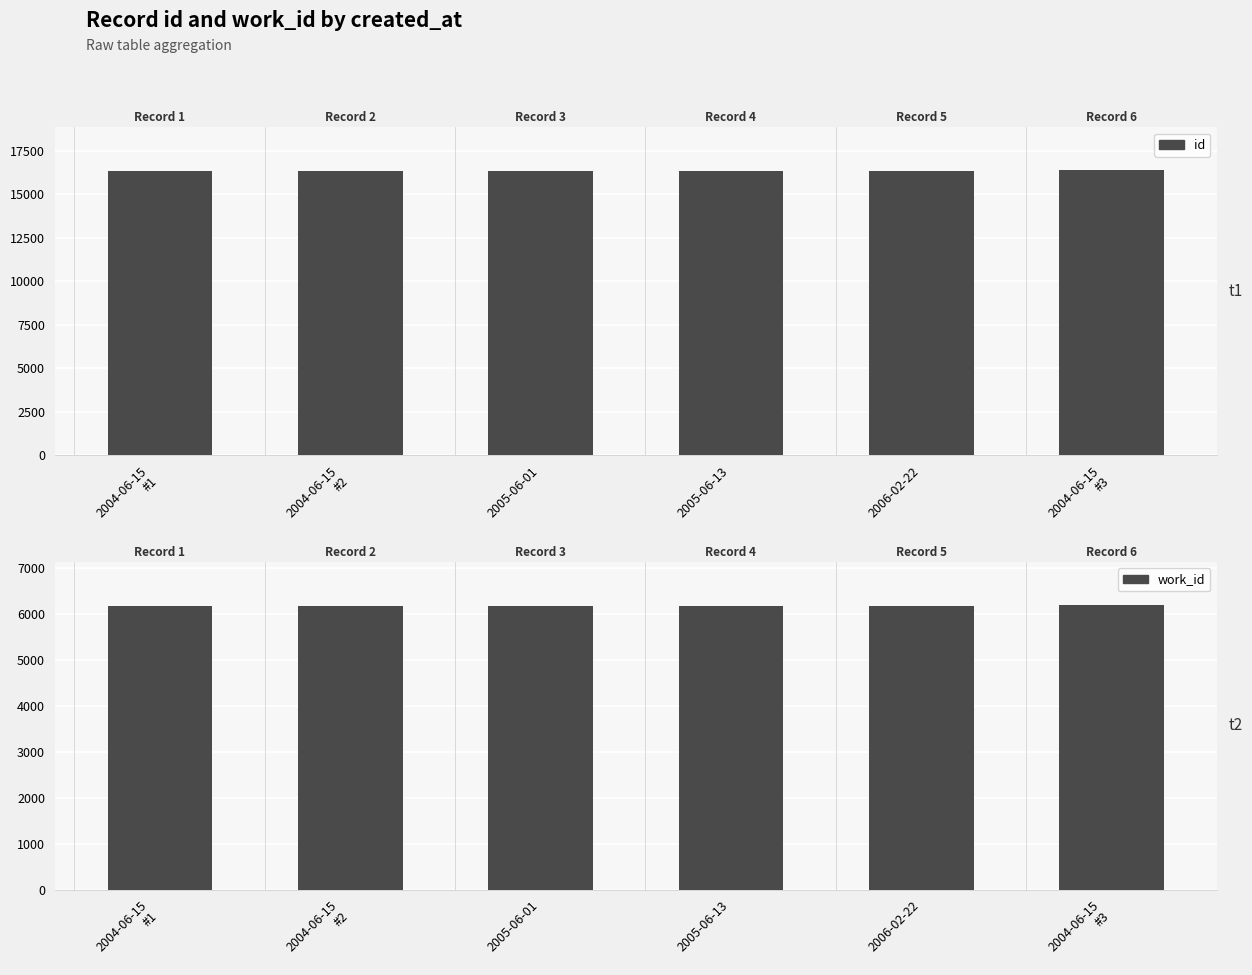

True or false: id has a value of 16337 at 2004-06-15
#2.

True